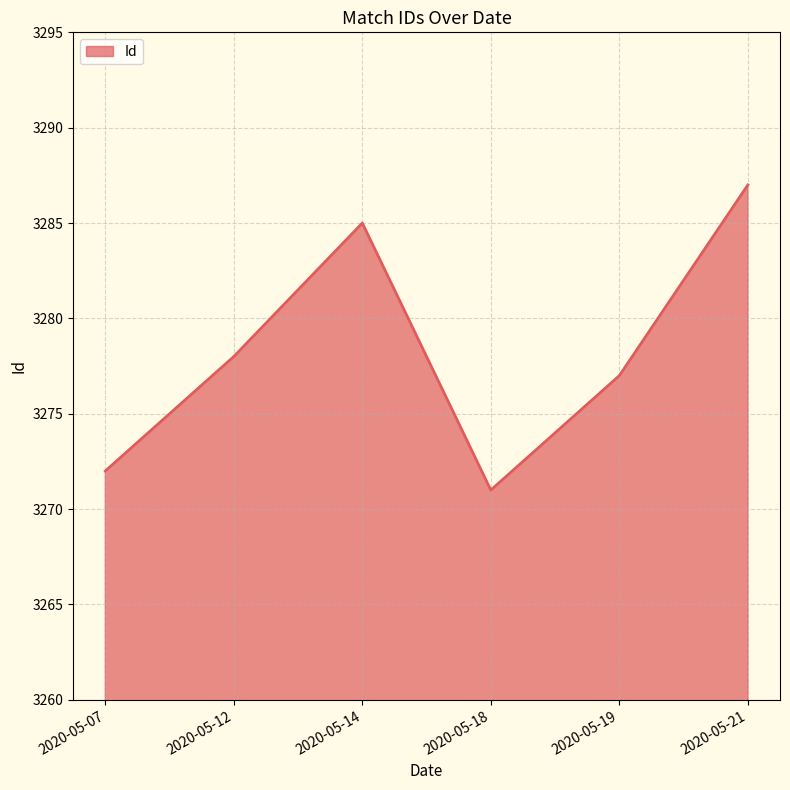

What is the smallest value displayed?

3271